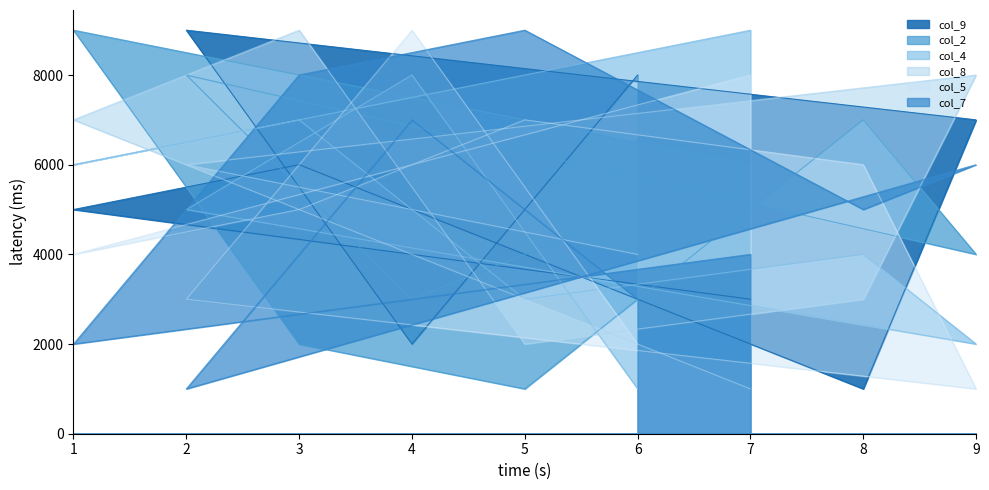

Which category has the lowest value across all series?

8